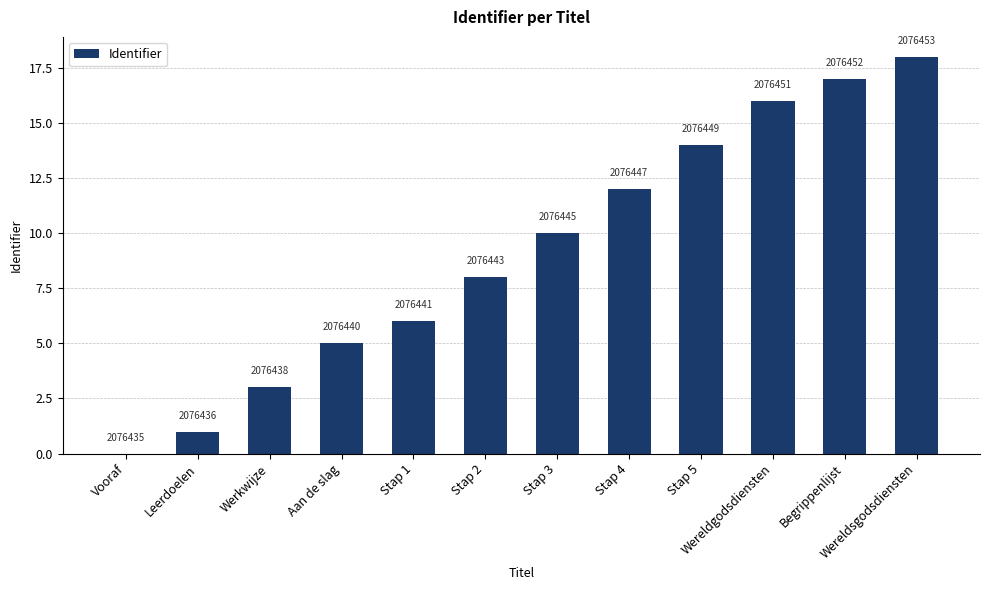

What is the difference between the maximum and minimum values?

18